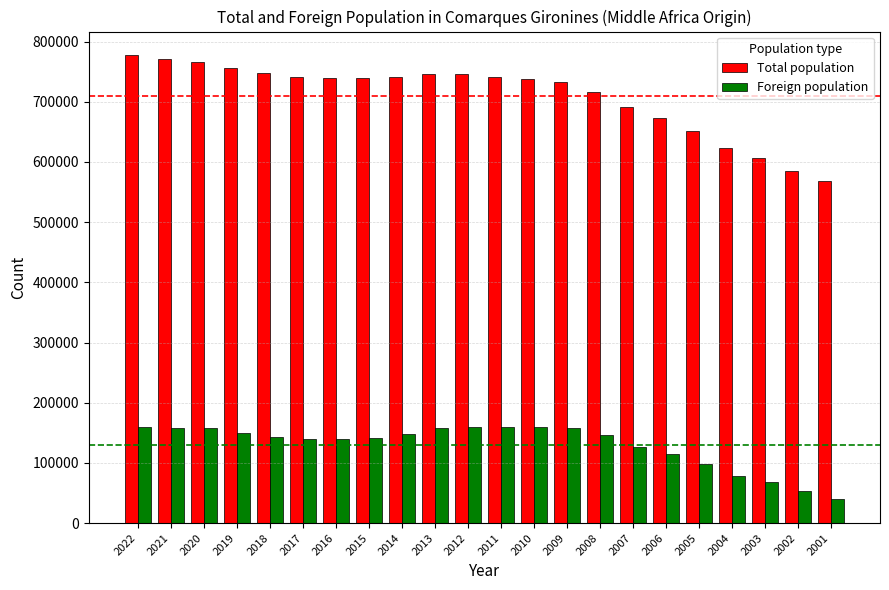

Is the value of Total population at 2012 greater than the value of Foreign population at 2020?

Yes